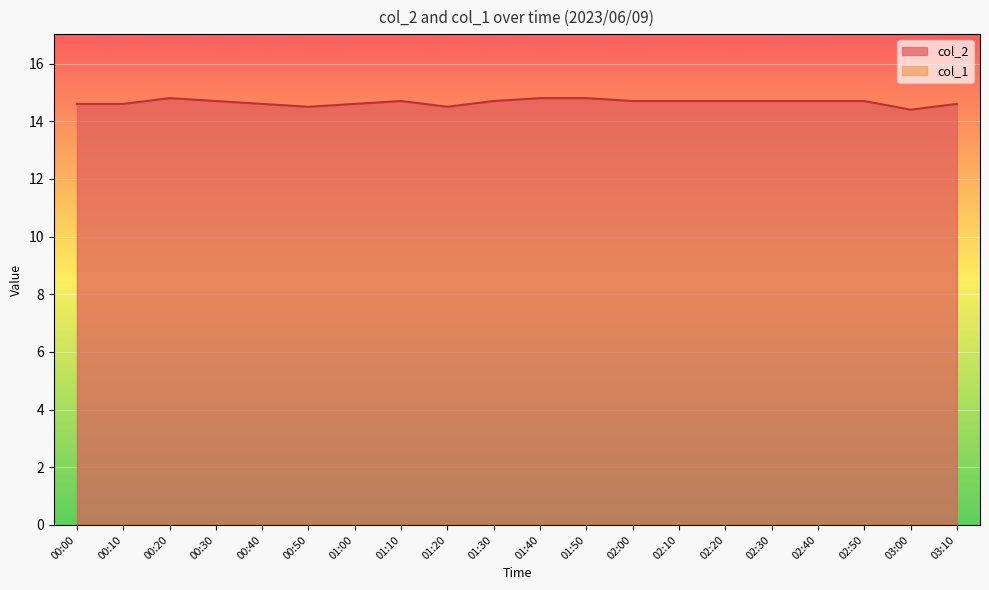

What is the sum of all values?

293.1